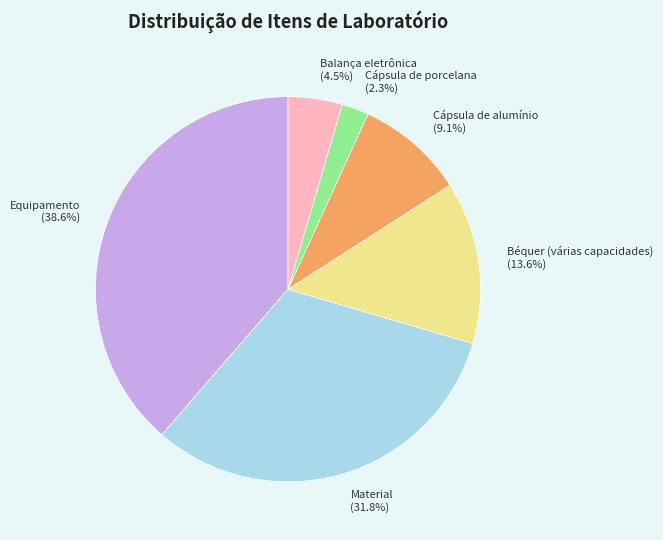

How many slices are in this pie chart?

6